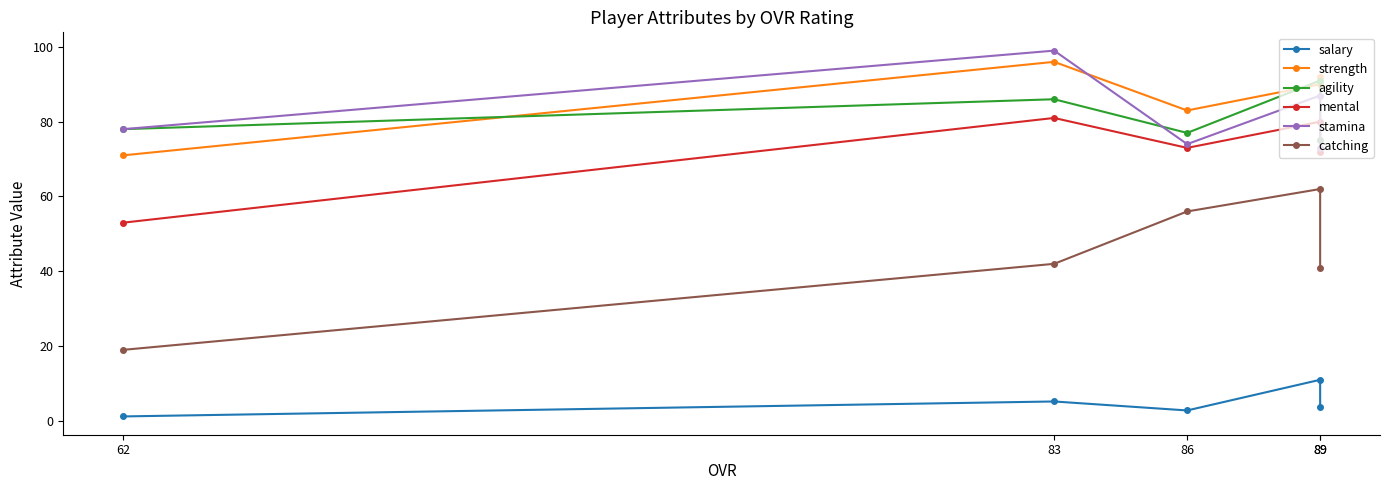

What is the greatest value displayed?

99.0